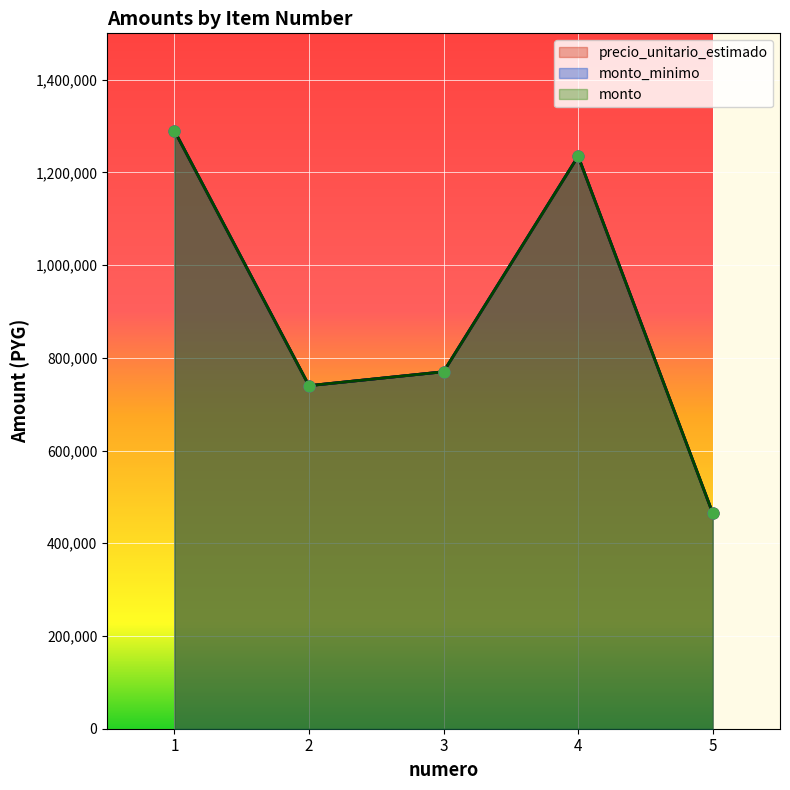

Which series contains the lowest Y value?

precio_unitario_estimado